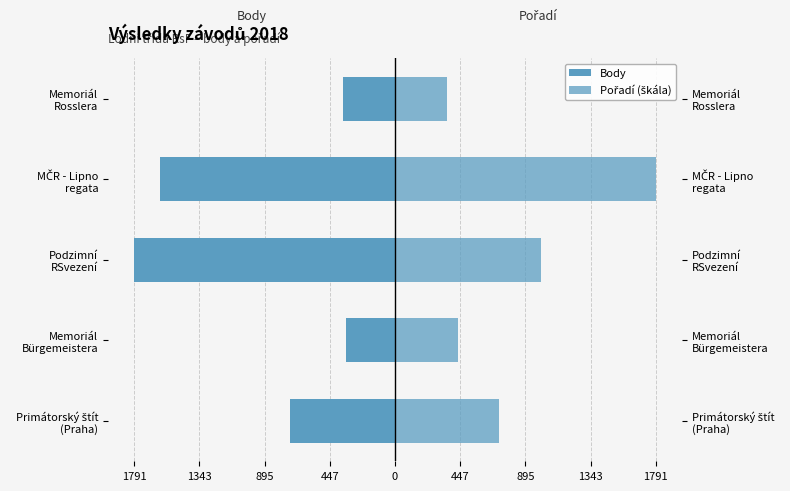

What is the value of the Pořadí (škála) bar at the 5th from the left?

358.2